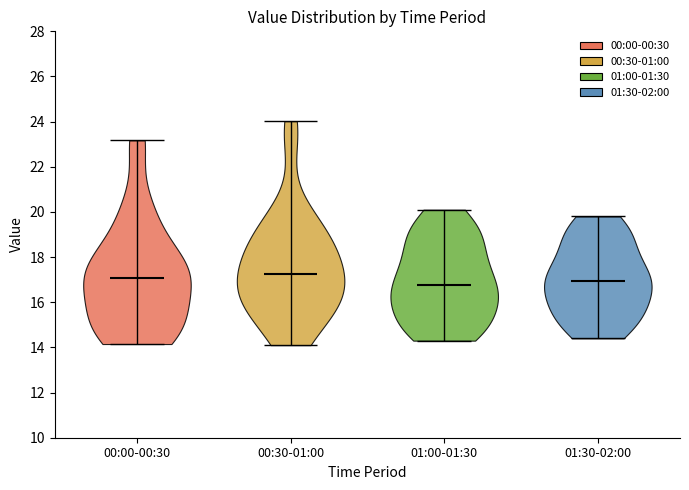

What is the lowest point the violin for 00:30-01:00 reaches on the y-axis? The values are not printed on the chart, so give them approximately, as read against the axis.

14.2